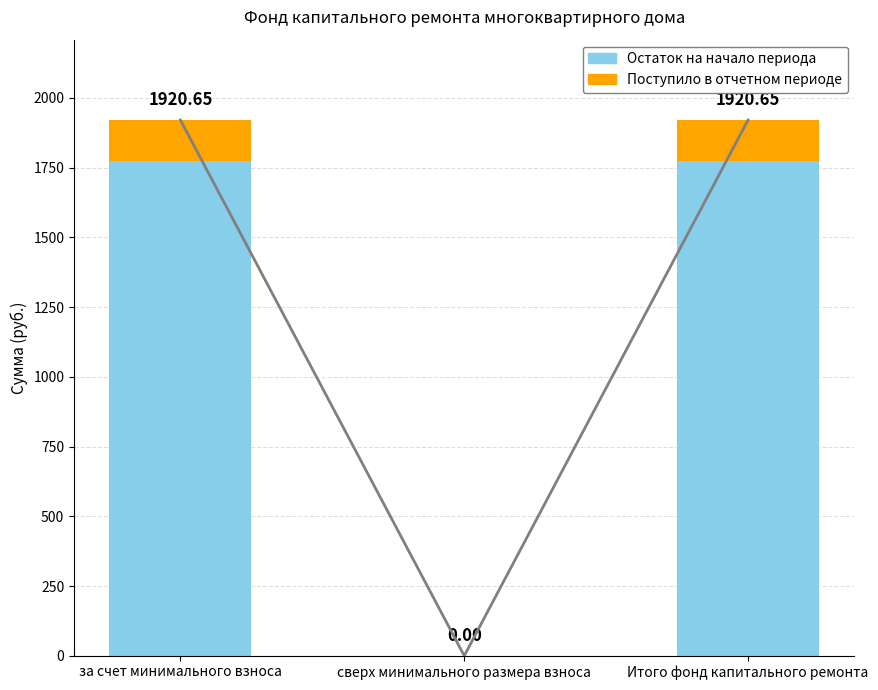

Reading left to right, what are all the values shown in this chart?

Остаток на начало периода: за счет минимального взноса=1773.8	сверх минимального размера взноса=0.0	Итого фонд капитального ремонта=1773.8
Поступило в отчетном периоде: за счет минимального взноса=146.8	сверх минимального размера взноса=0.0	Итого фонд капитального ремонта=146.8